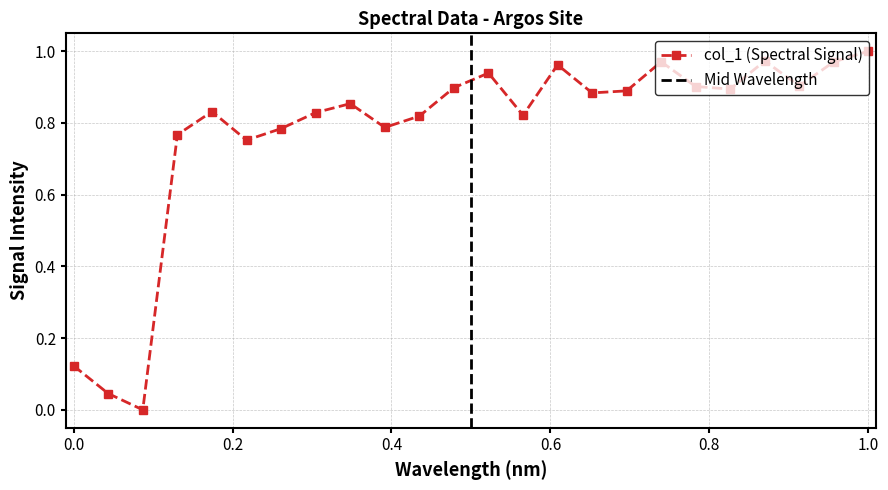

What is the sum of all values?

18.6